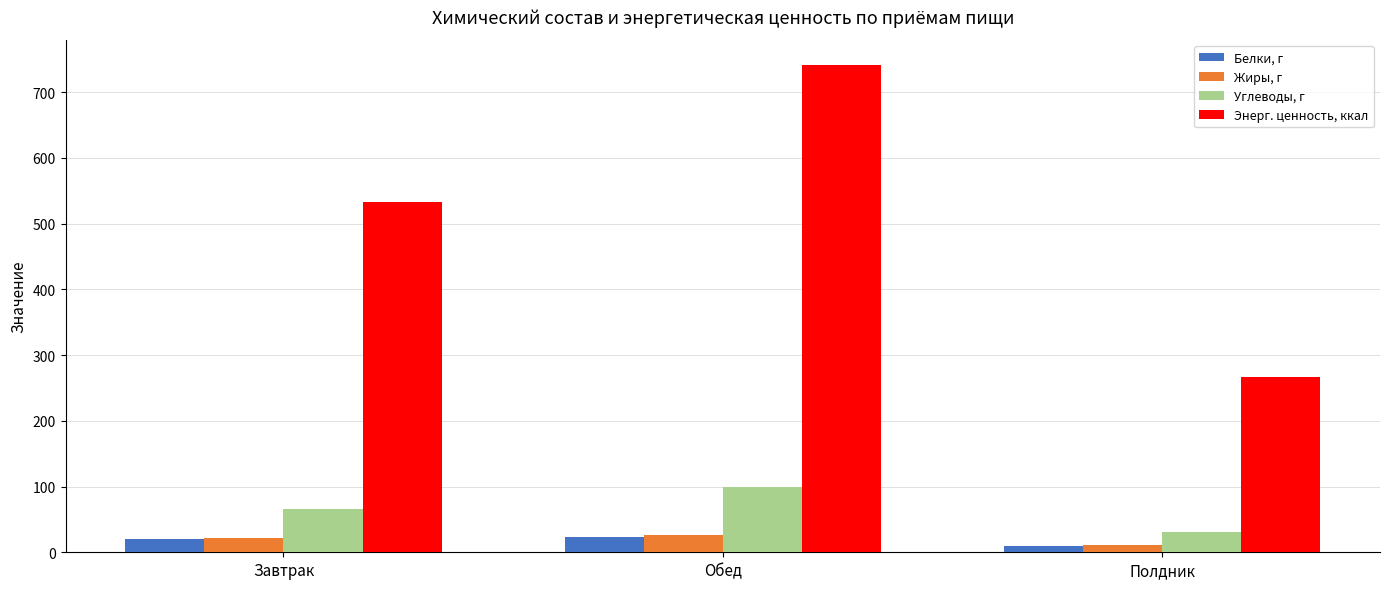

Rank the categories by Углеводы, г value from highest to lowest.

Обед, Завтрак, Полдник